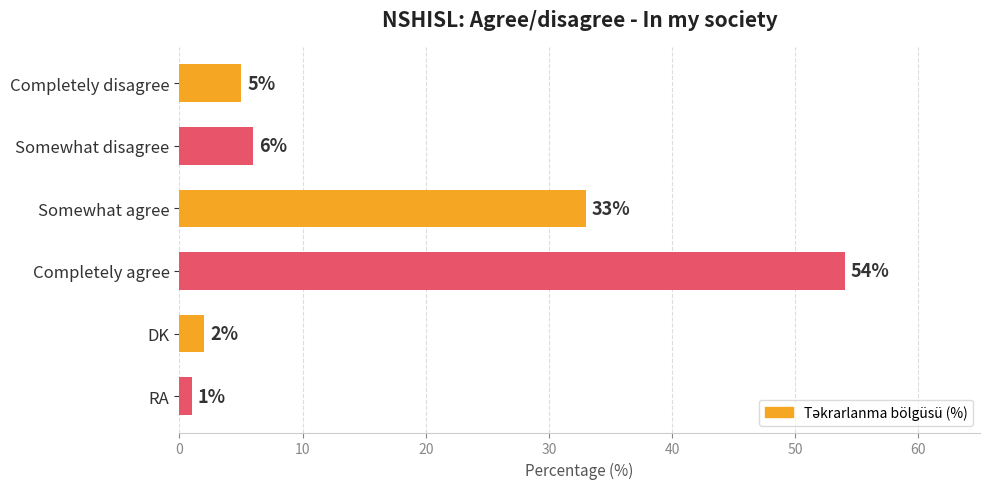

The chart shows a value of 95 at Completely agree. True or false?

False